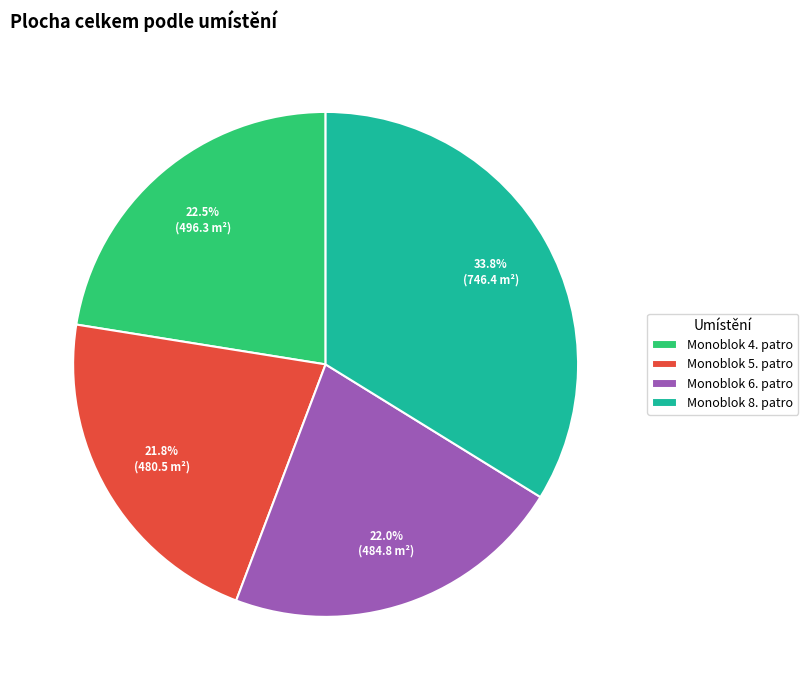

What percentage is the Monoblok 6. patro slice, to the nearest percent?

22%